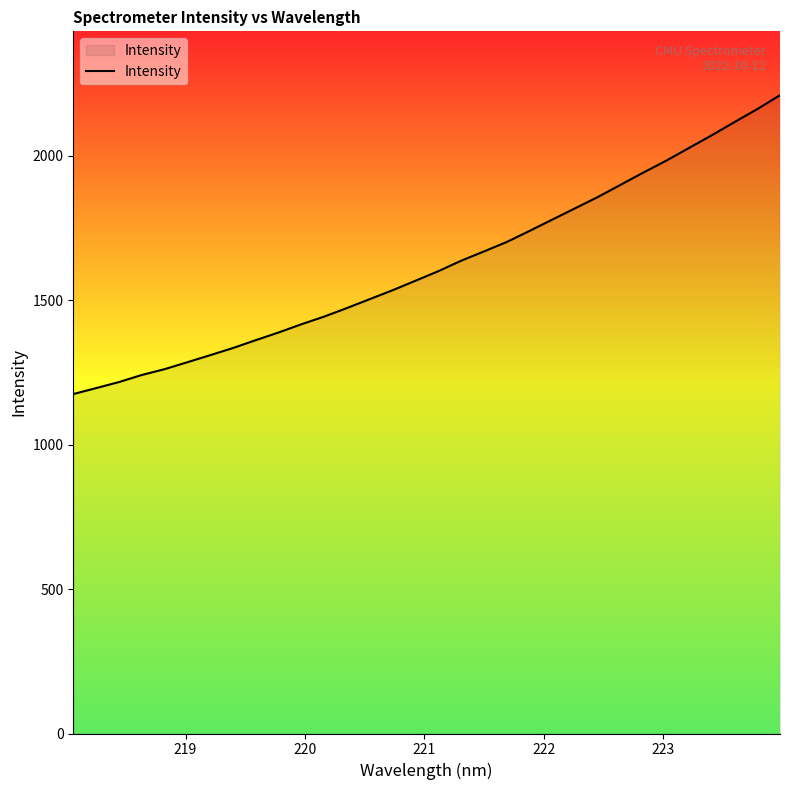

What is the minimum value shown in the chart?

1174.8